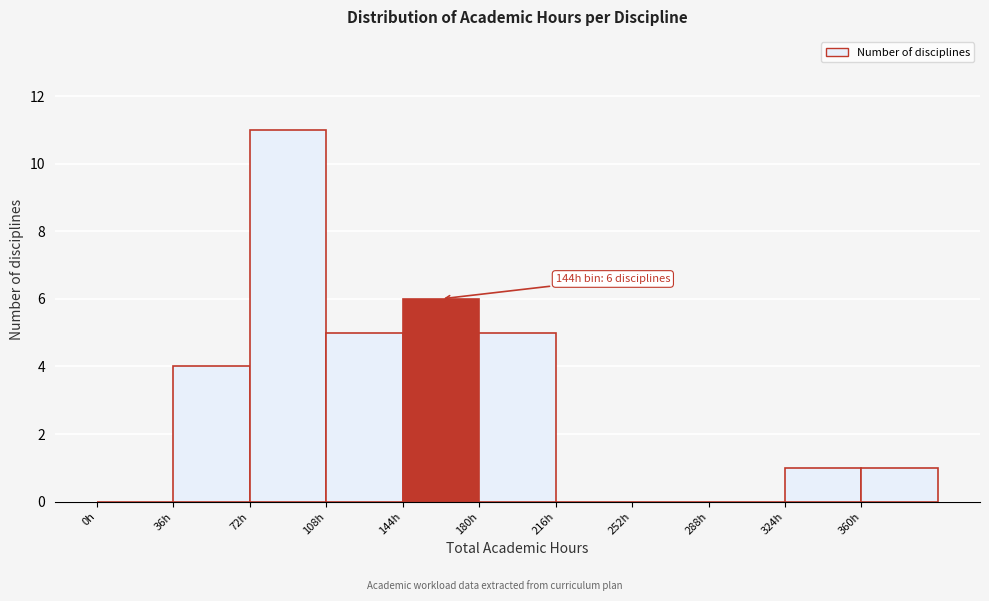

Over which range of the x-axis is the bar tallest?

72 to 108